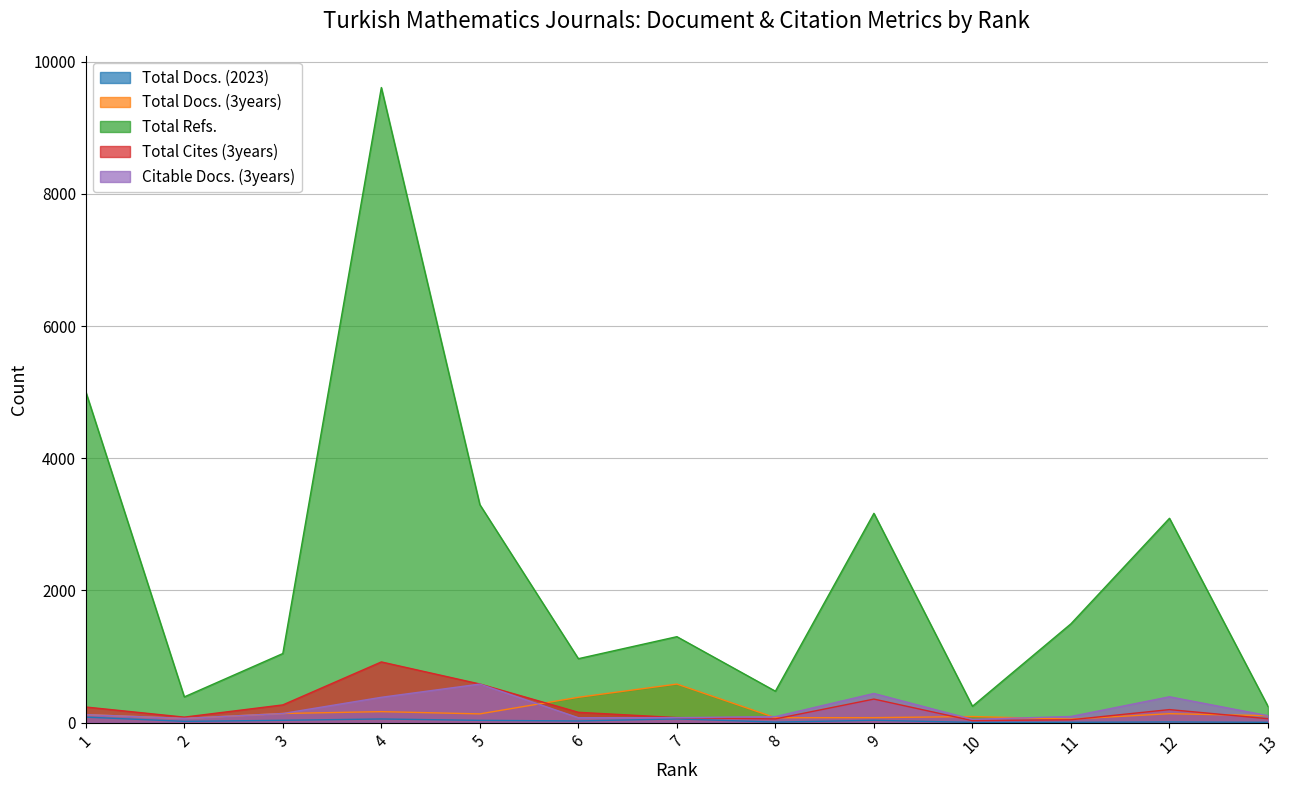

Which category has the lowest value across all series?

10